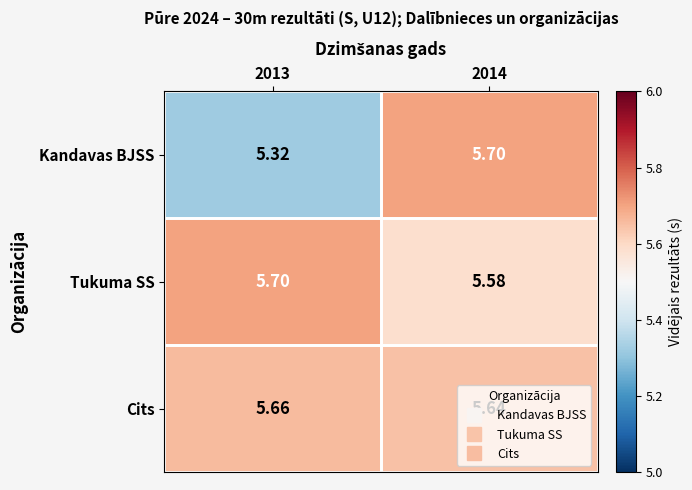

What is the total value across all series at 2014?

16.9